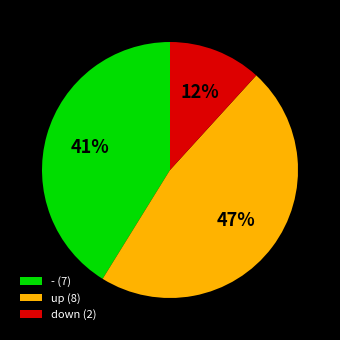

Which slice is the smallest?

down